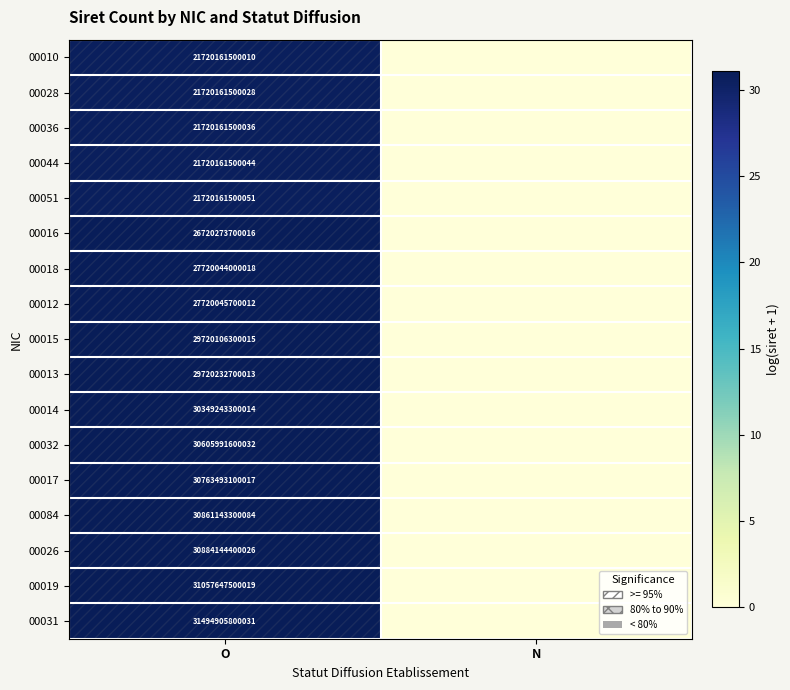

Is it true that 00013 equals 40346021315053 at O?

False